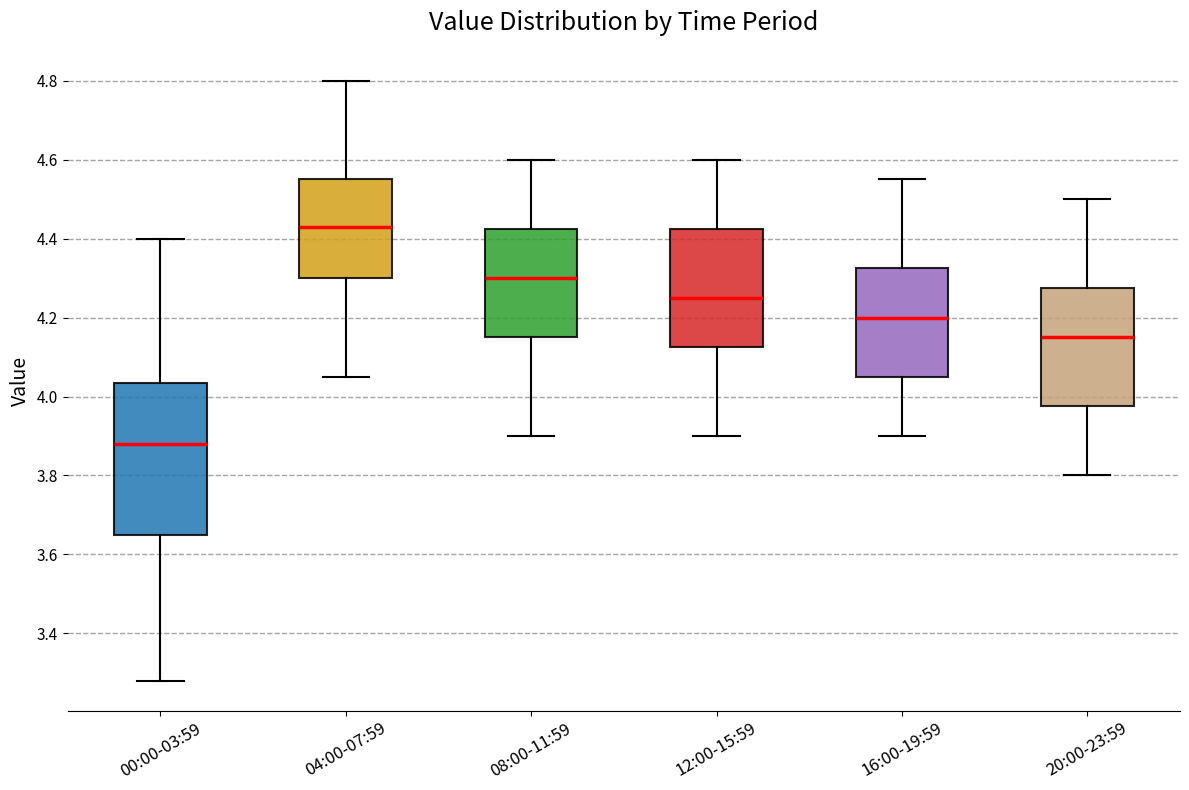

Reading left to right, transcribe this box plot: for each box, give where its median line is, the range the box spans, and where its two whiskers end, as read against the y-axis. The values are not printed on the chart, so give them approximately, as read against the axis.

00:00-03:59: median 3.88, box 3.66 to 4.04, whiskers 3.28 to 4.40
04:00-07:59: median 4.44, box 4.30 to 4.56, whiskers 4.06 to 4.80
08:00-11:59: median 4.30, box 4.16 to 4.42, whiskers 3.90 to 4.60
12:00-15:59: median 4.26, box 4.12 to 4.42, whiskers 3.90 to 4.60
16:00-19:59: median 4.20, box 4.06 to 4.32, whiskers 3.90 to 4.56
20:00-23:59: median 4.16, box 3.98 to 4.28, whiskers 3.80 to 4.50